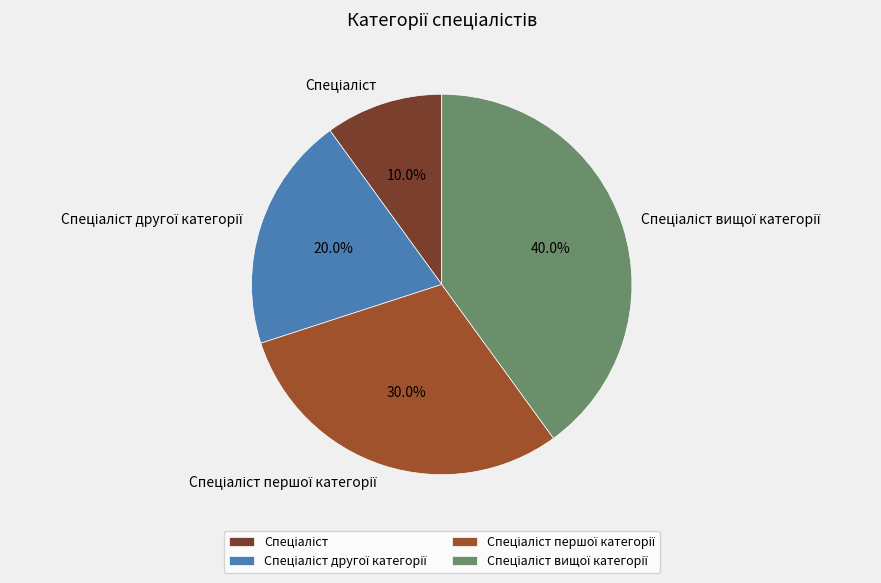

Does any single category account for the majority?

No